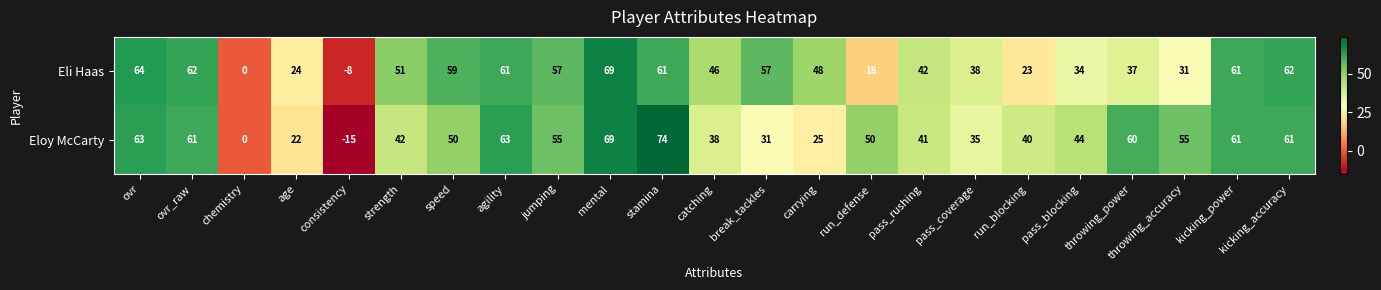

The value of Eloy McCarty at throwing_power is 60. True or false?

True